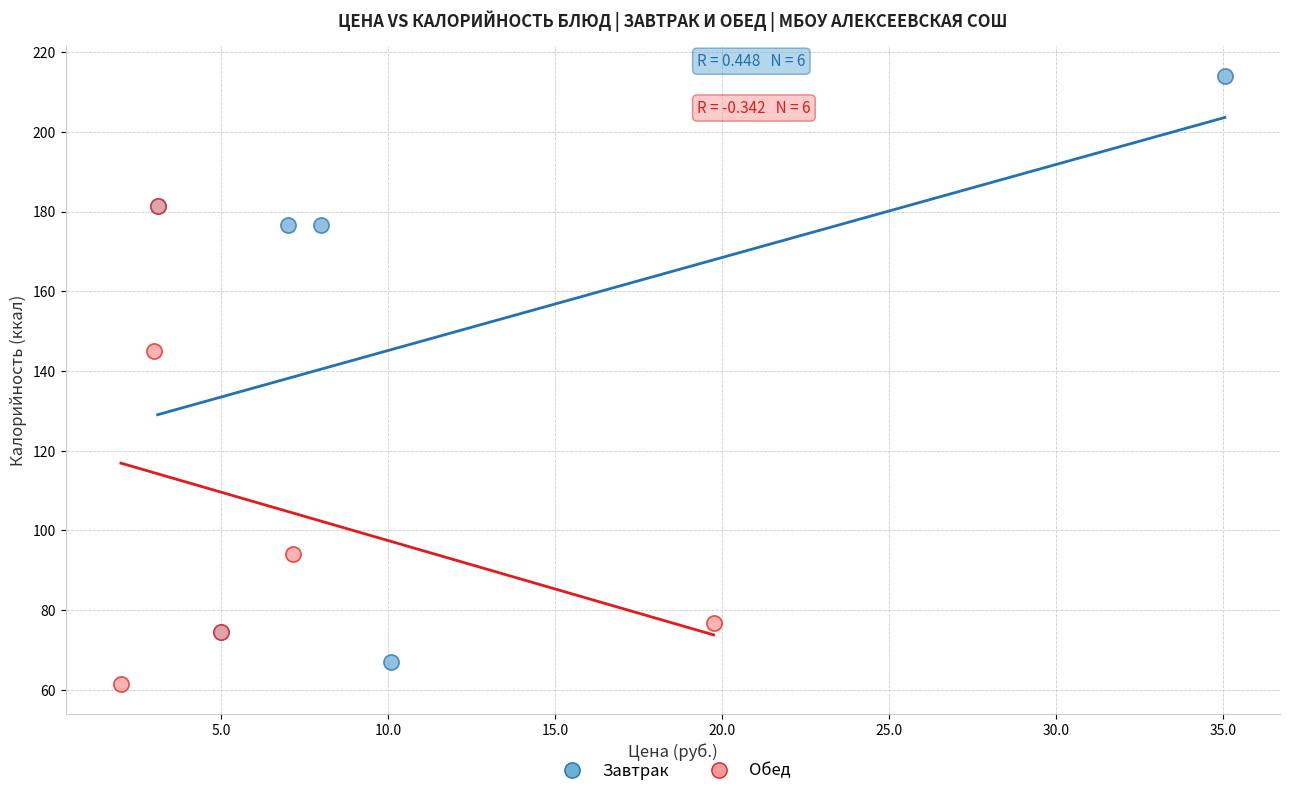

Which series reaches the minimum Y coordinate?

Обед